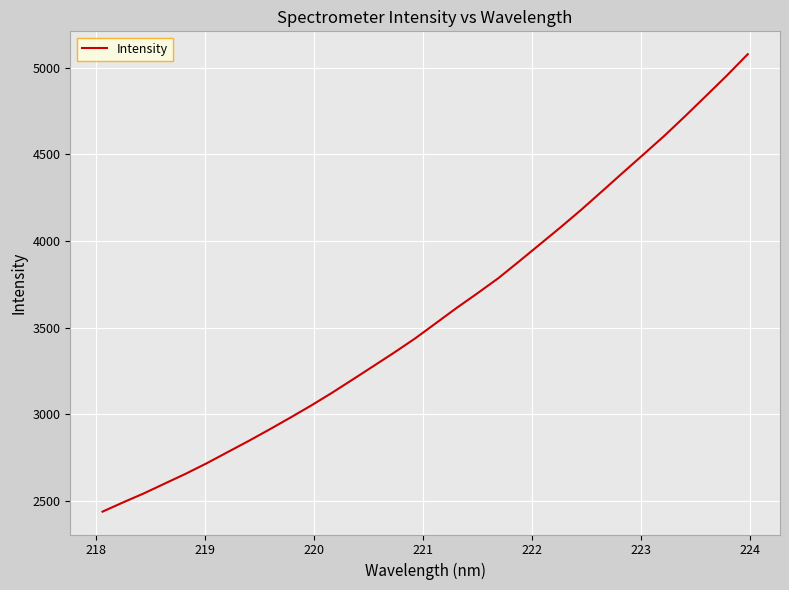

What is the minimum value shown in the chart?

2438.8